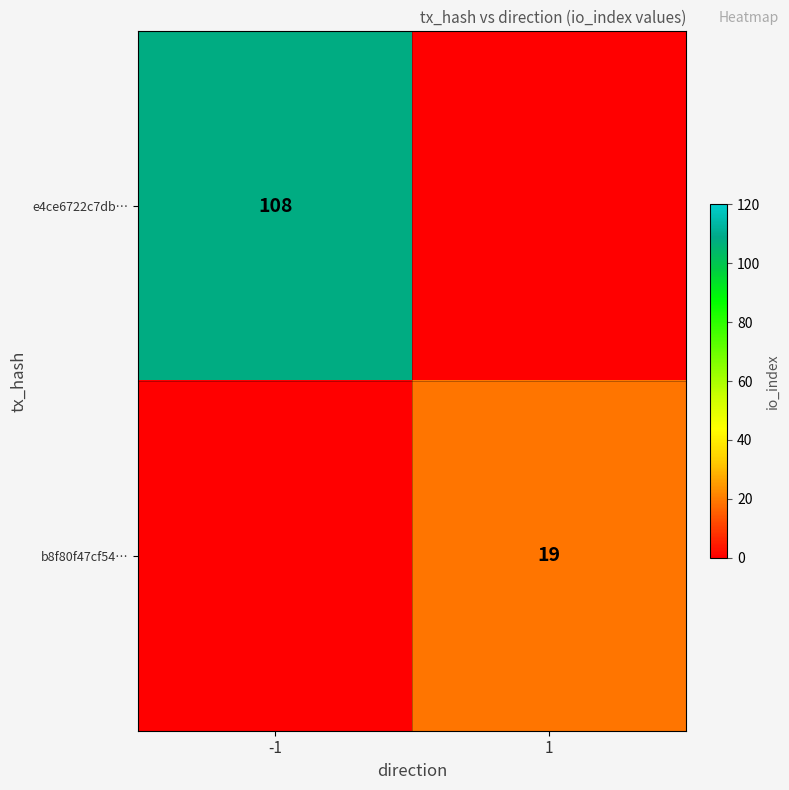

True or false: e4ce6722c7db… has a value of 108 at -1.

True